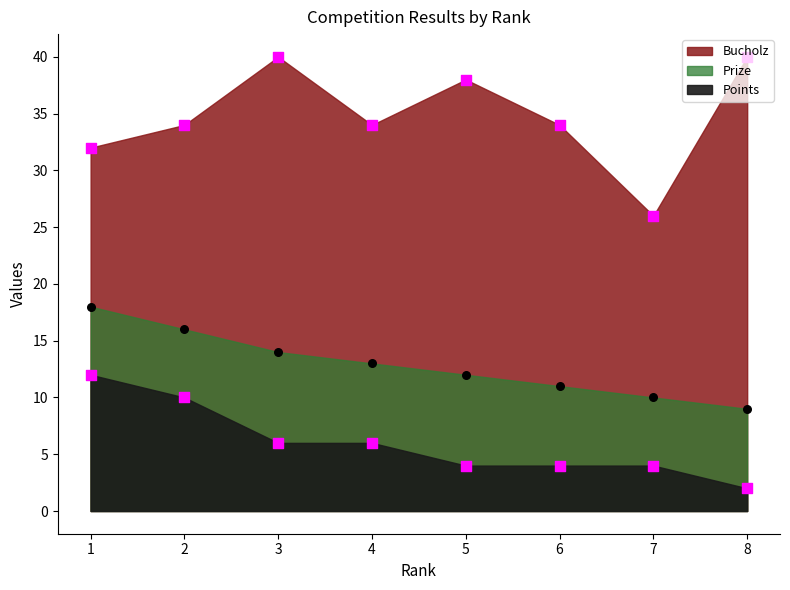

At which category is the sum across all series the highest?

1